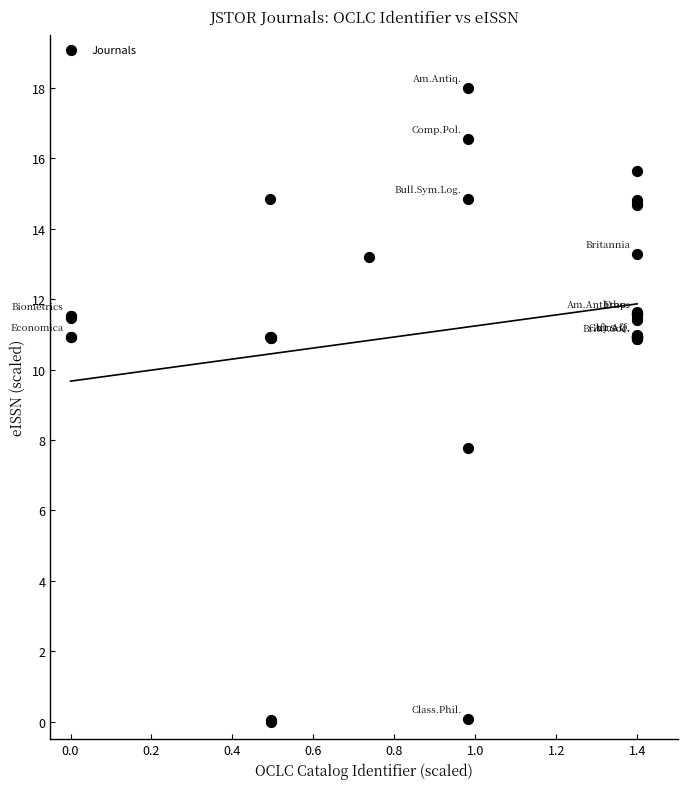

What Y value in the scatter plot is closest to 9?

7.8